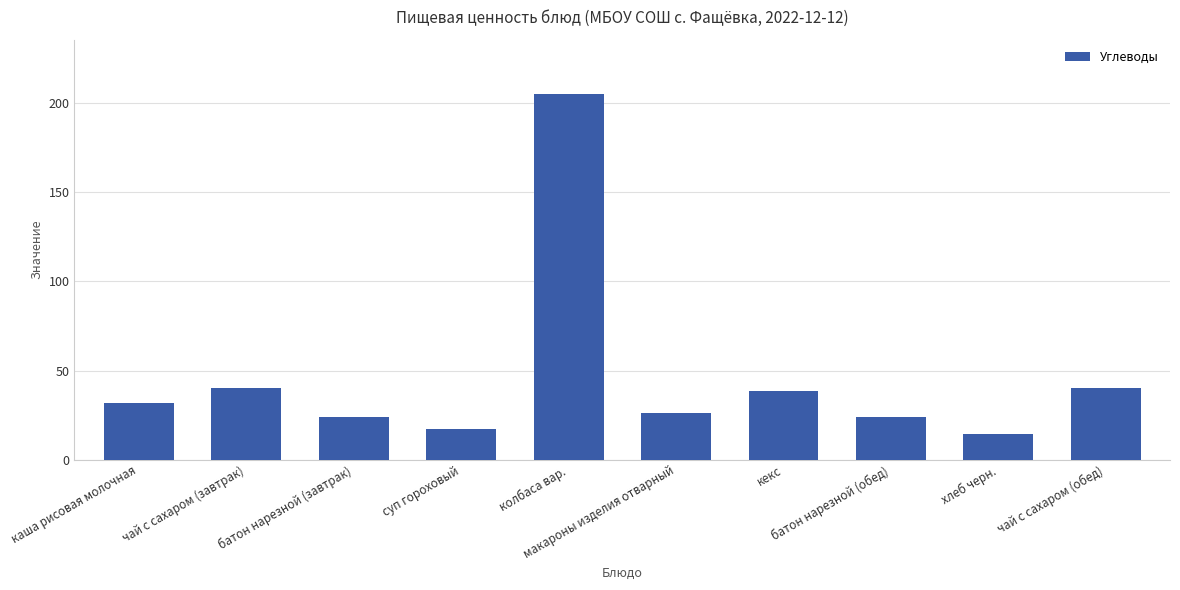

What is the label of the 10th bar from the left?

чай с сахаром (обед)